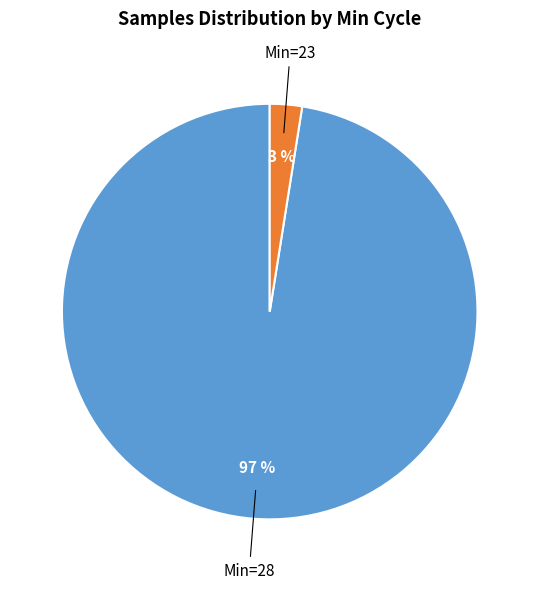

Is there any slice that represents more than half of the pie?

Yes